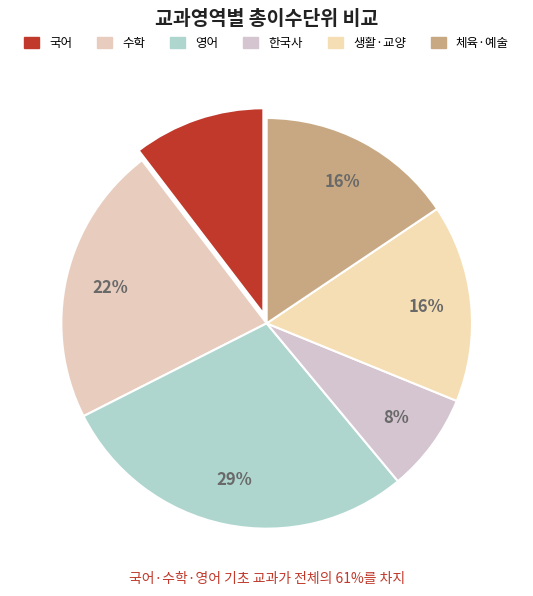

Rank the categories by value from highest to lowest.

영어, 수학, 생활·교양, 체육·예술, 국어, 한국사